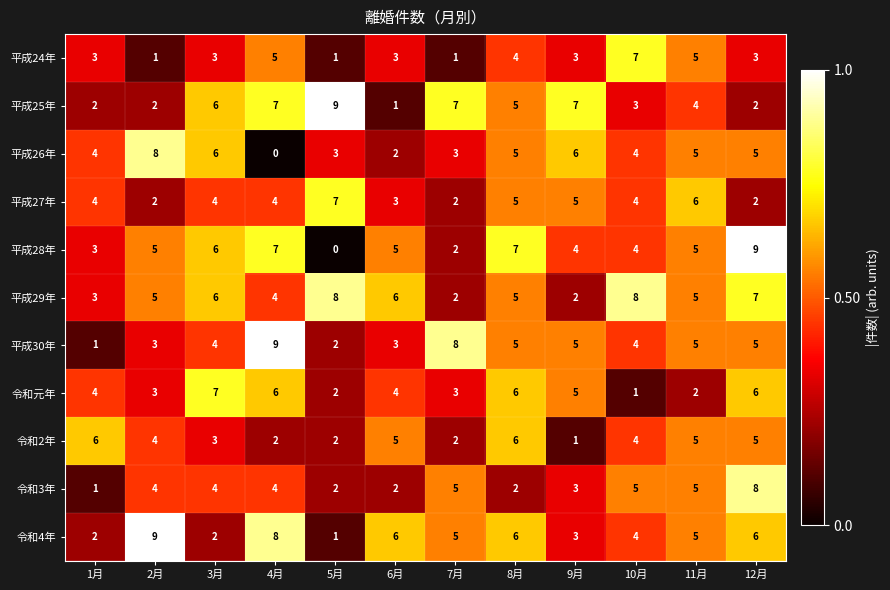

Count the number of categories in the chart.

12